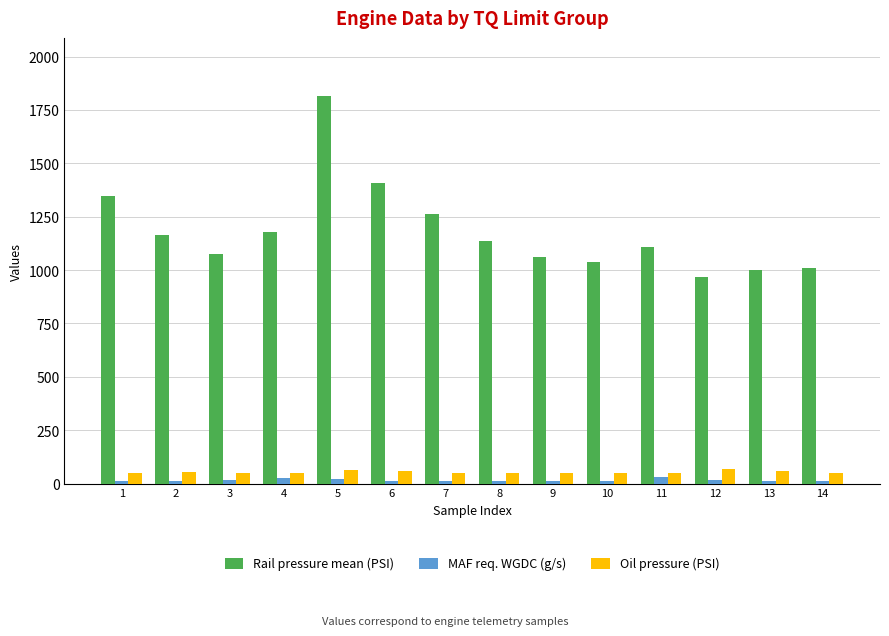

What is the difference between the Oil pressure (PSI) values at 13 and 14?

5.2